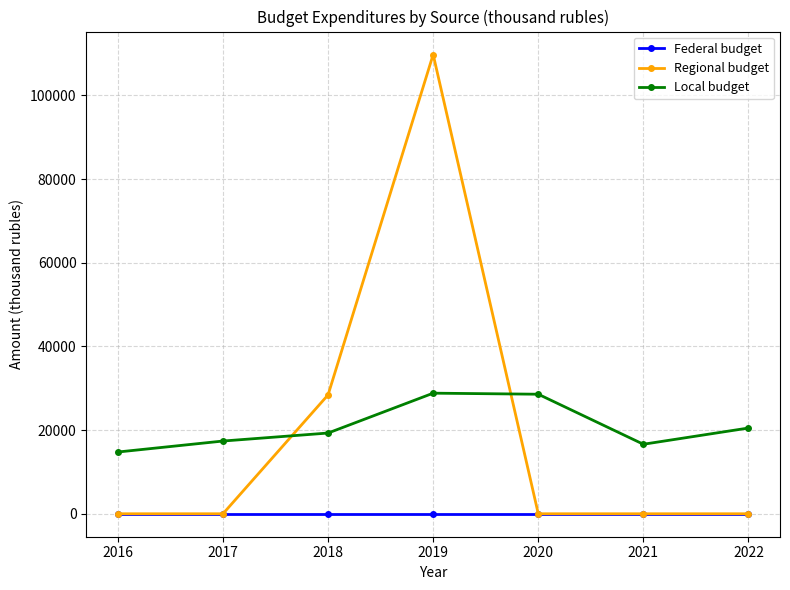

Which series has the largest total across all categories?

Local budget